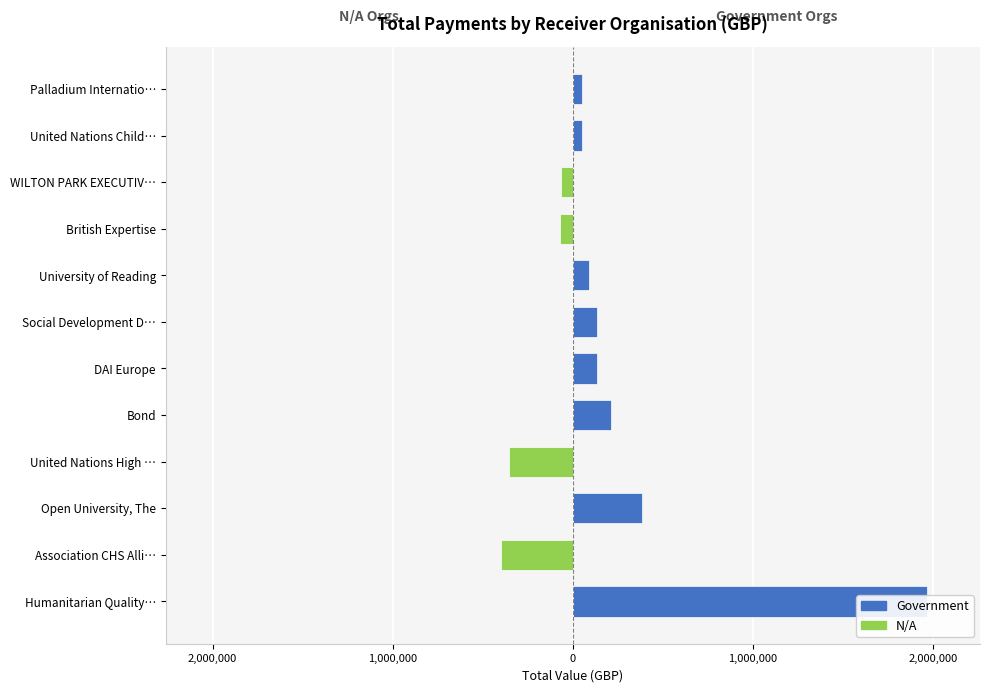

Rank the series by their maximum value, from lowest to highest.

N/A, Government